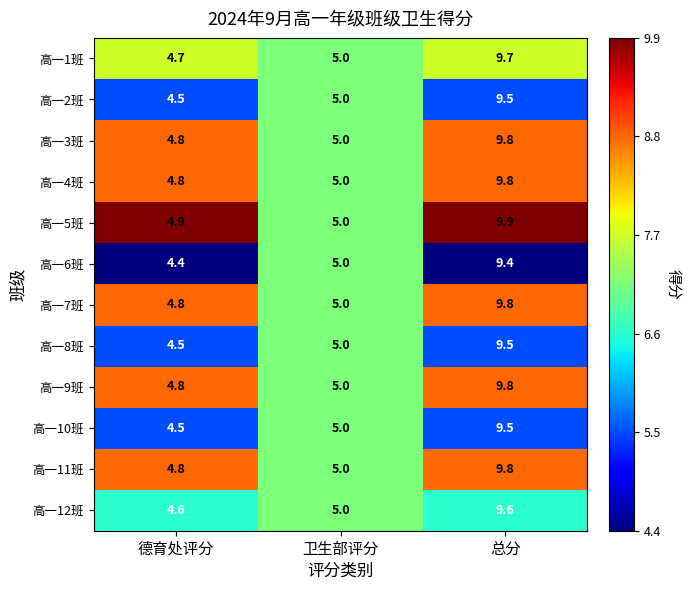

At which category does the chart reach its peak across all series?

总分